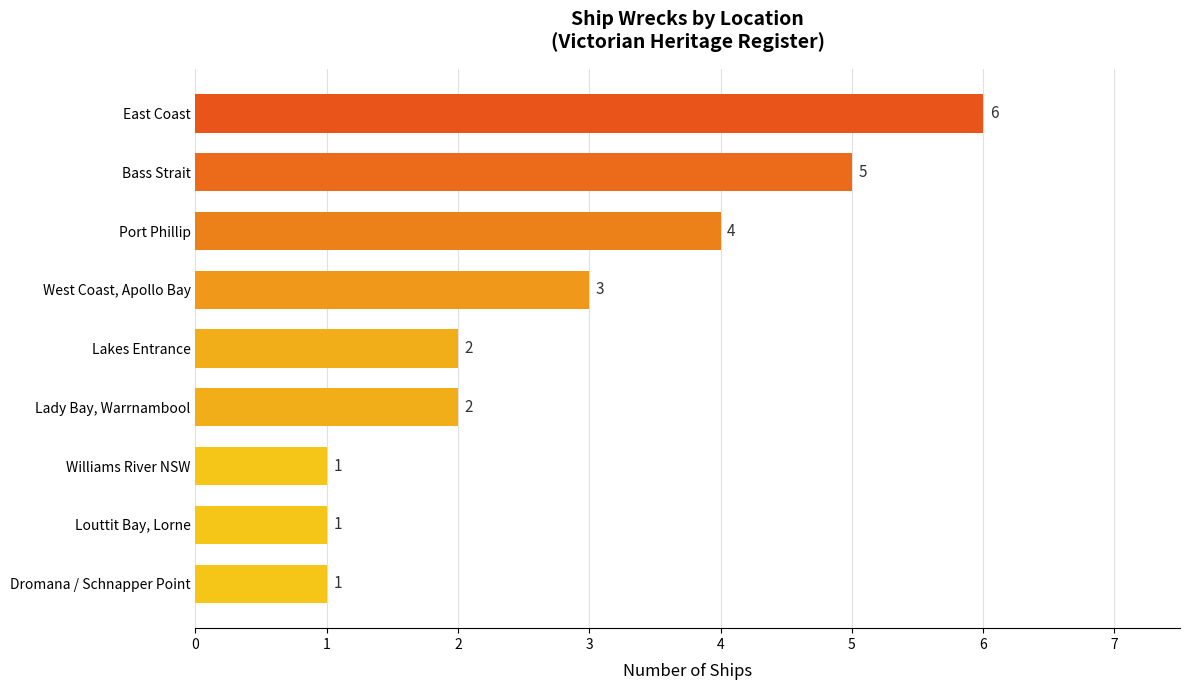

True or false: the data shows 4 at Port Phillip.

True